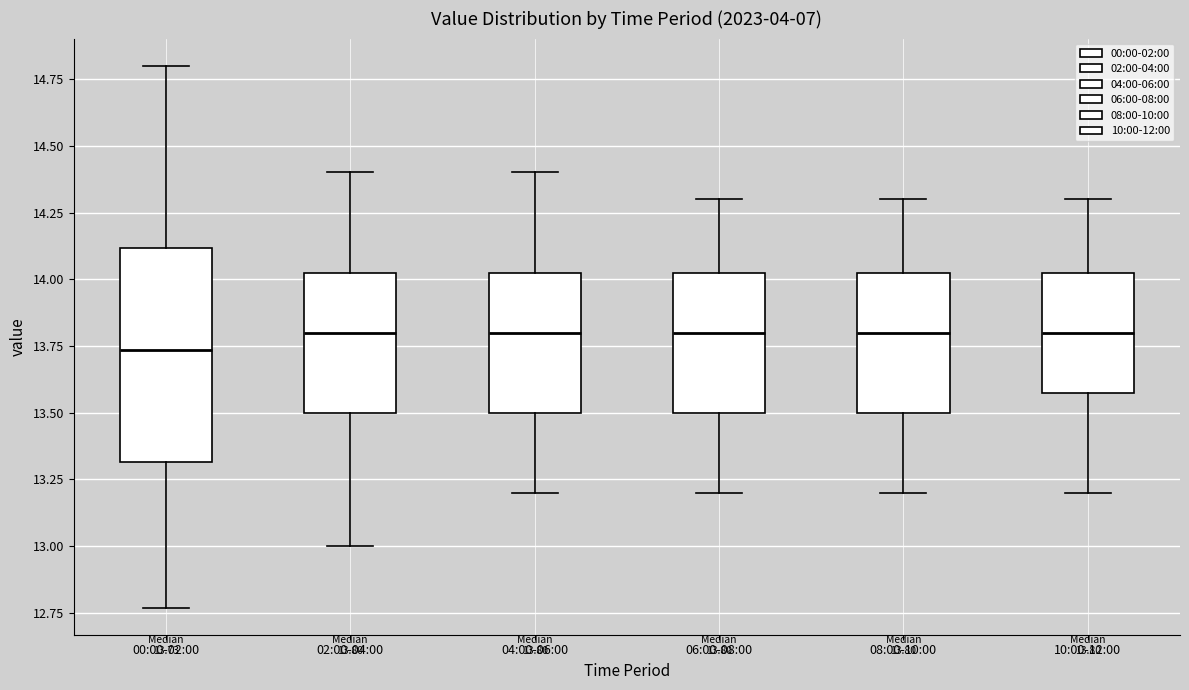

Which box is the tallest, from its lower edge to its upper edge?

00:00-02:00